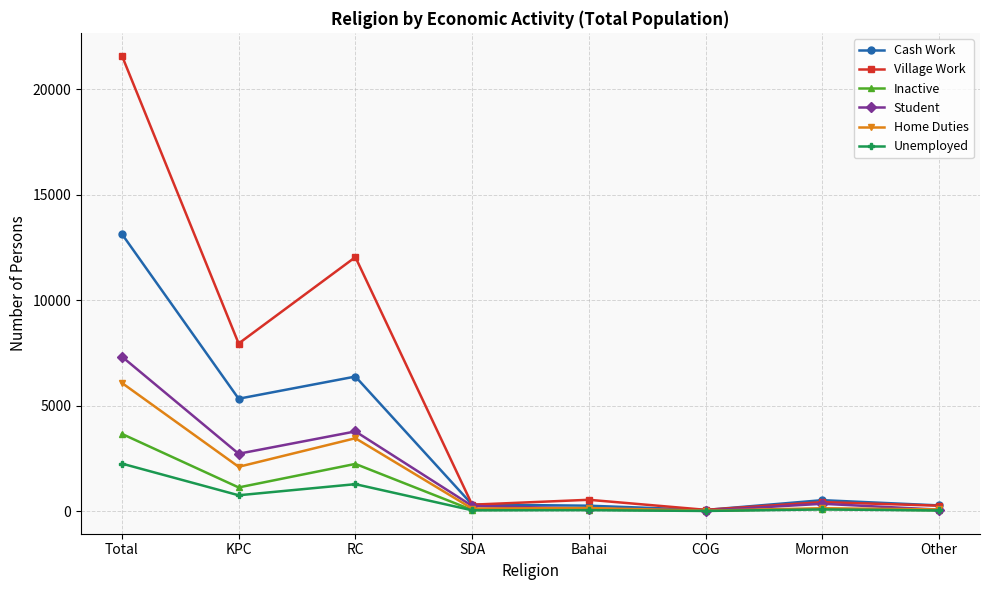

What is the difference between the highest and lowest values at Other?

237